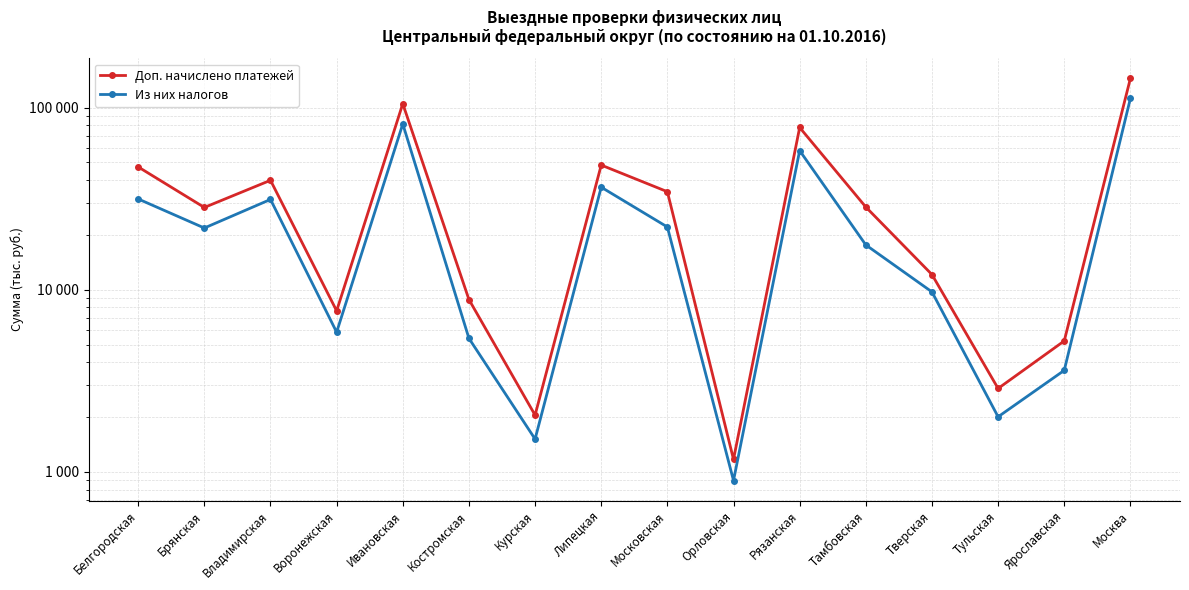

At which label is Из них налогов closest to 56538?

Рязанская